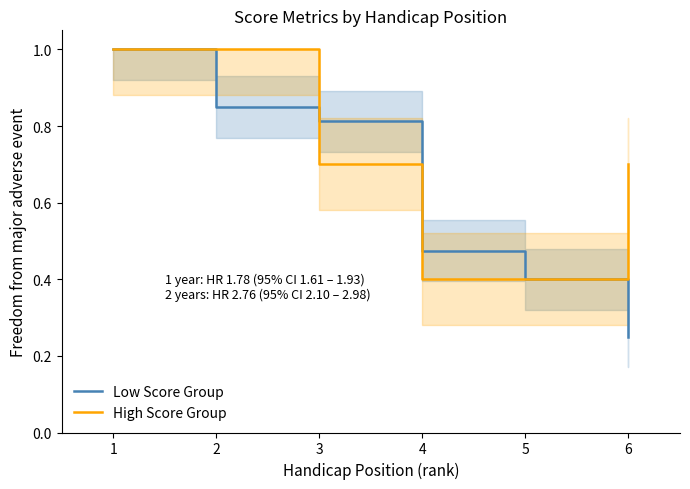

How many lines are shown in the chart?

2